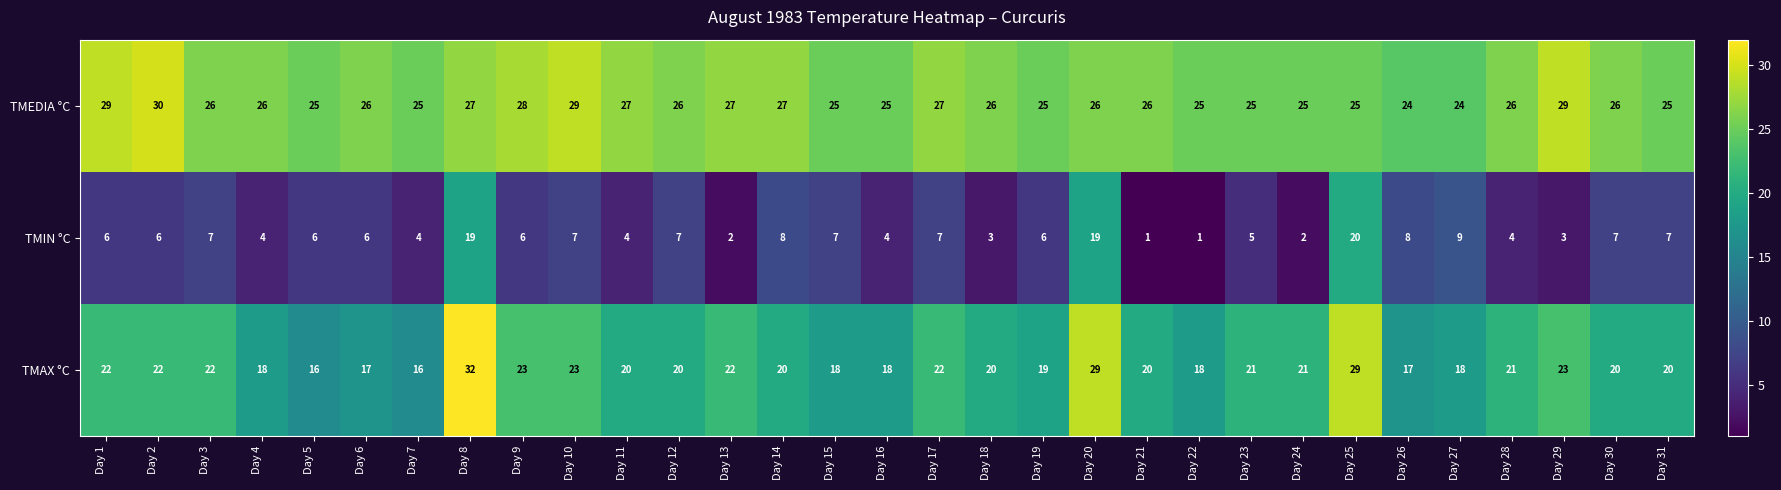

True or false: TMAX °C has a value of 21 at Day 28.

True